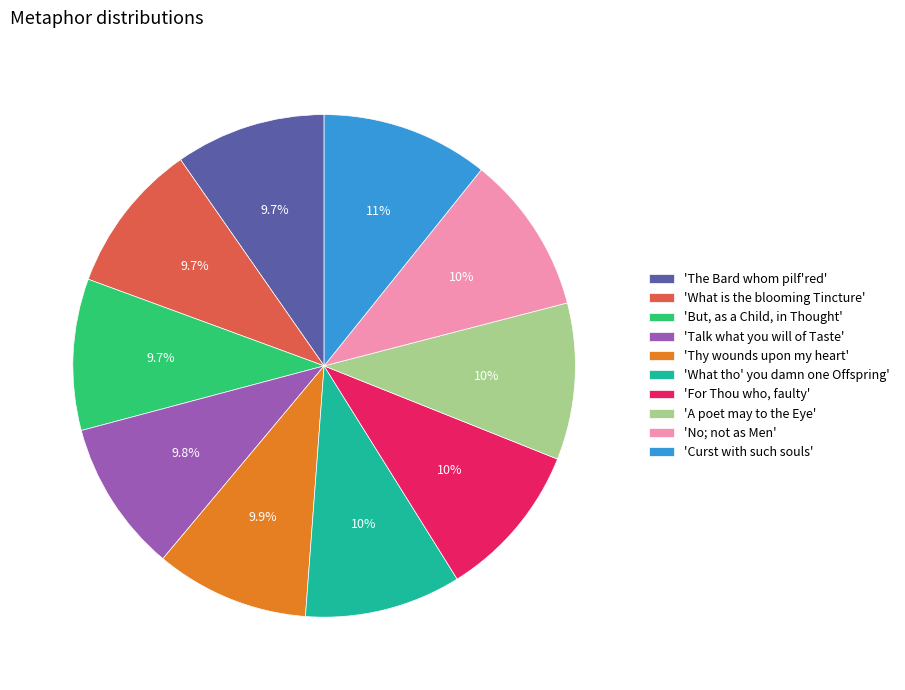

What portion of the pie excludes 'Curst with such souls'?

89.2%